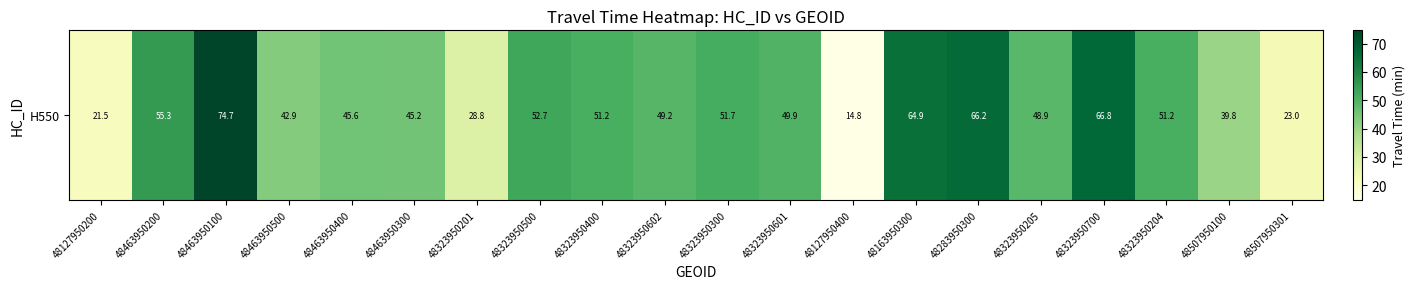

List the labels in order of value, largest first.

48463950100, 48323950700, 48283950300, 48163950300, 48463950200, 48323950500, 48323950300, 48323950400, 48323950204, 48323950601, 48323950602, 48323950205, 48463950400, 48463950300, 48463950500, 48507950100, 48323950201, 48507950301, 48127950200, 48127950400